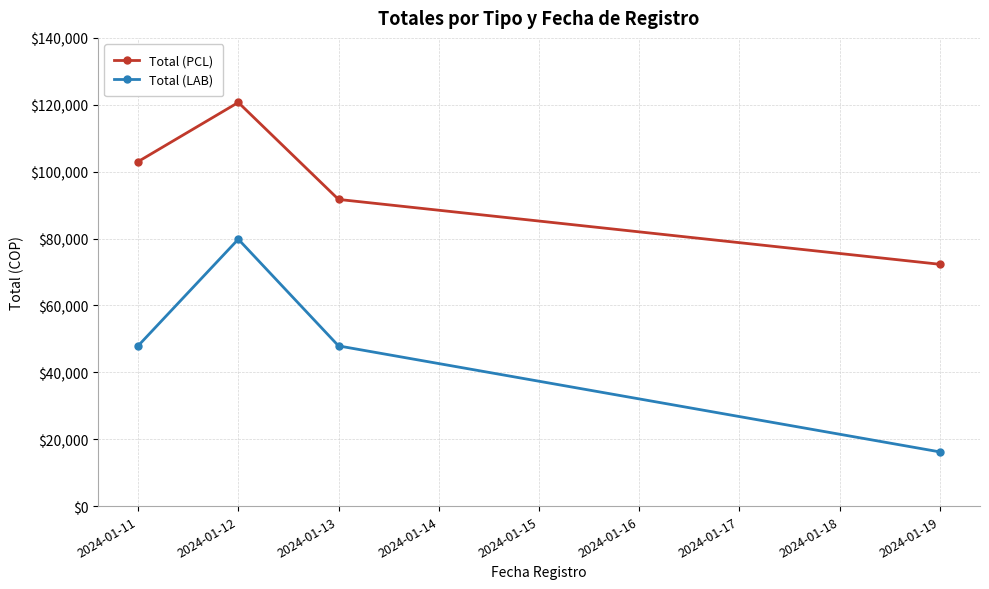

What is the spread (max minus min) of values at 2024-01-13?

43800